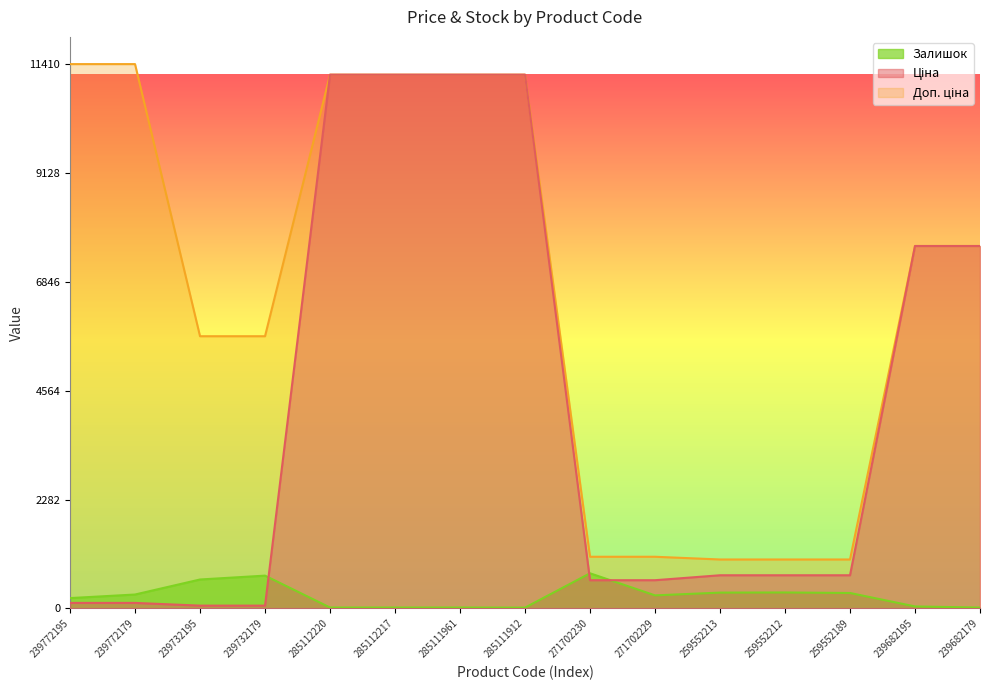

How many data points in Залишок are less than 272?

7